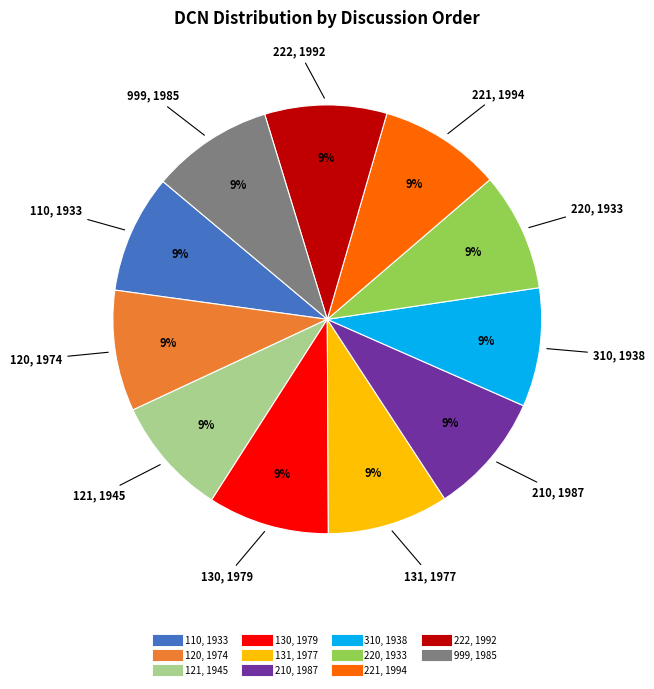

What is the ratio of the value at 131 to the value at 110?

1.0